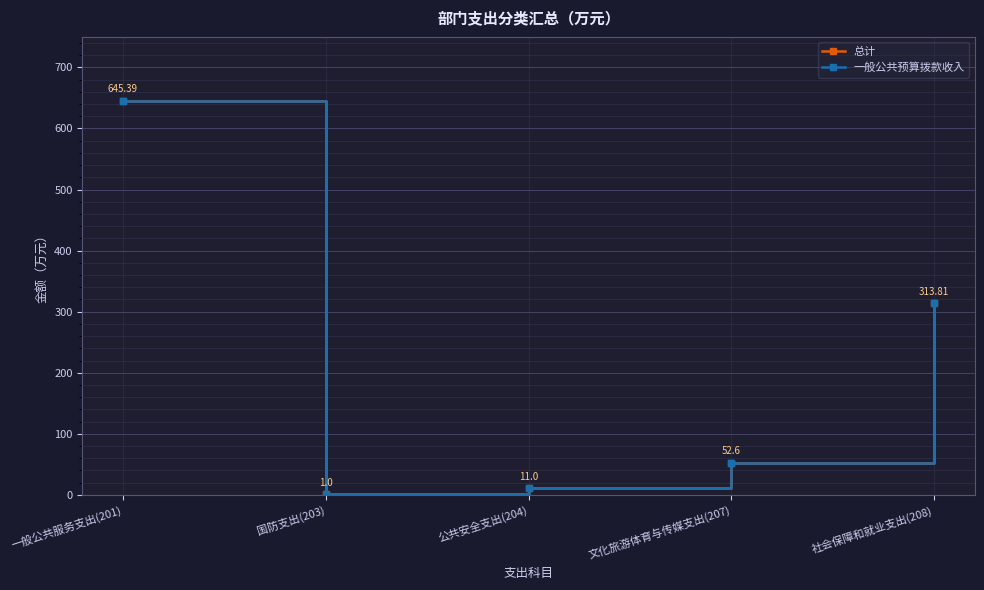

True or false: 一般公共预算拨款收入 and 总计 cross at least once.

False